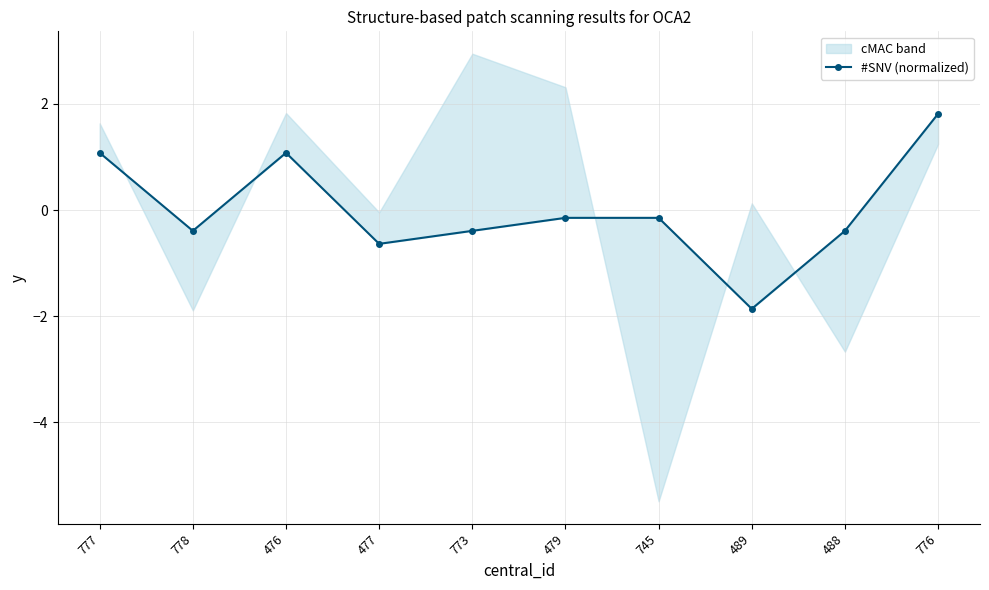

At which category does the chart reach its peak across all series?

776